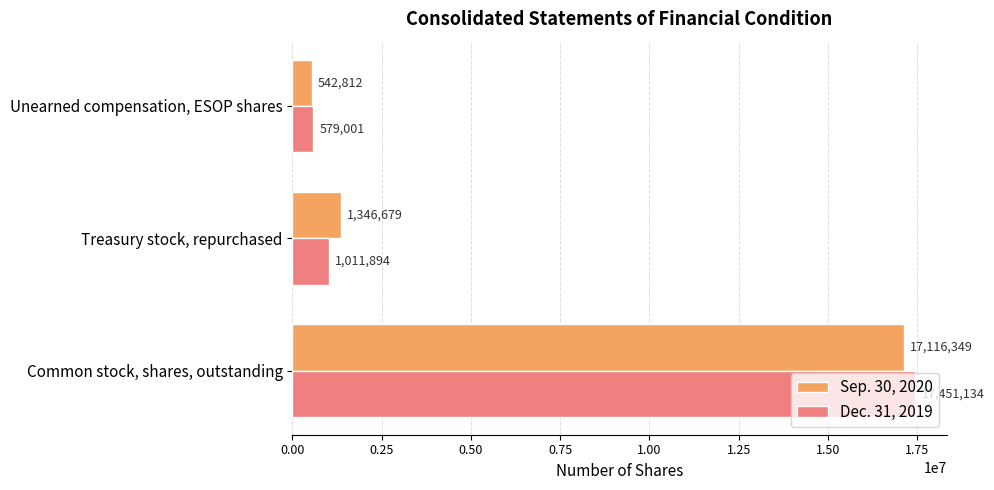

What is the greatest value displayed?

17451134